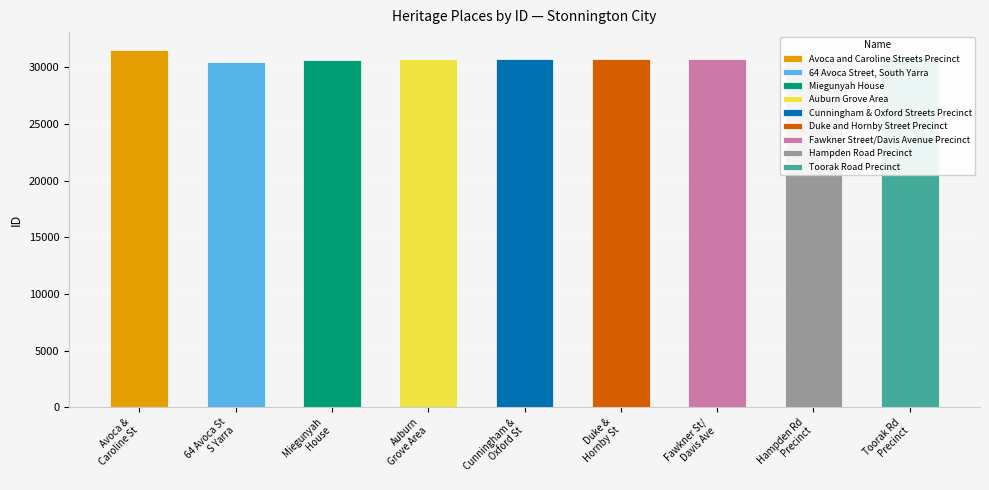

Which label corresponds to the largest value in the chart?

Avoca and Caroline Streets Precinct